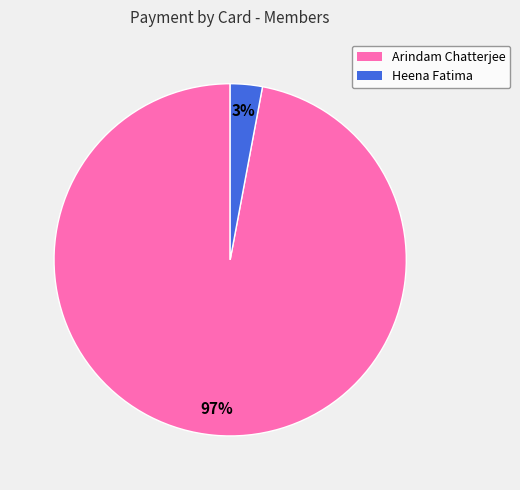

To the nearest percent, what is the difference between the largest and smallest slice percentages?

94%